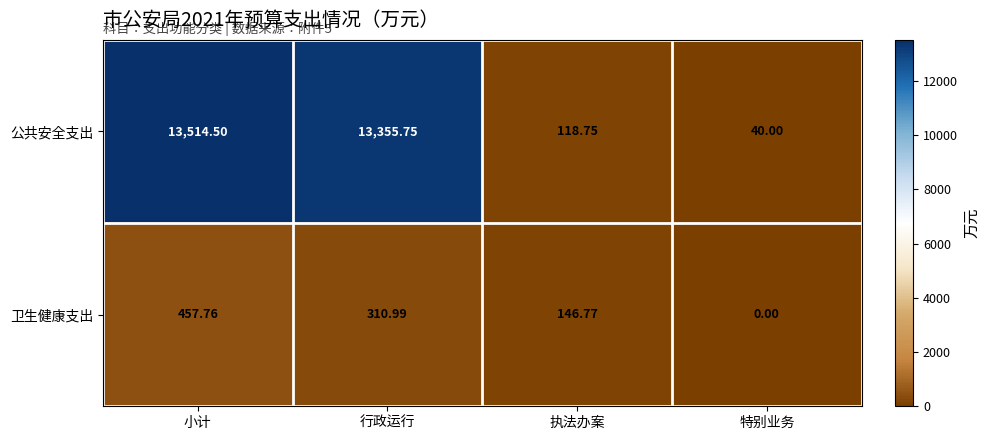

Where does the 公共安全支出 series first go above 13355?

小计